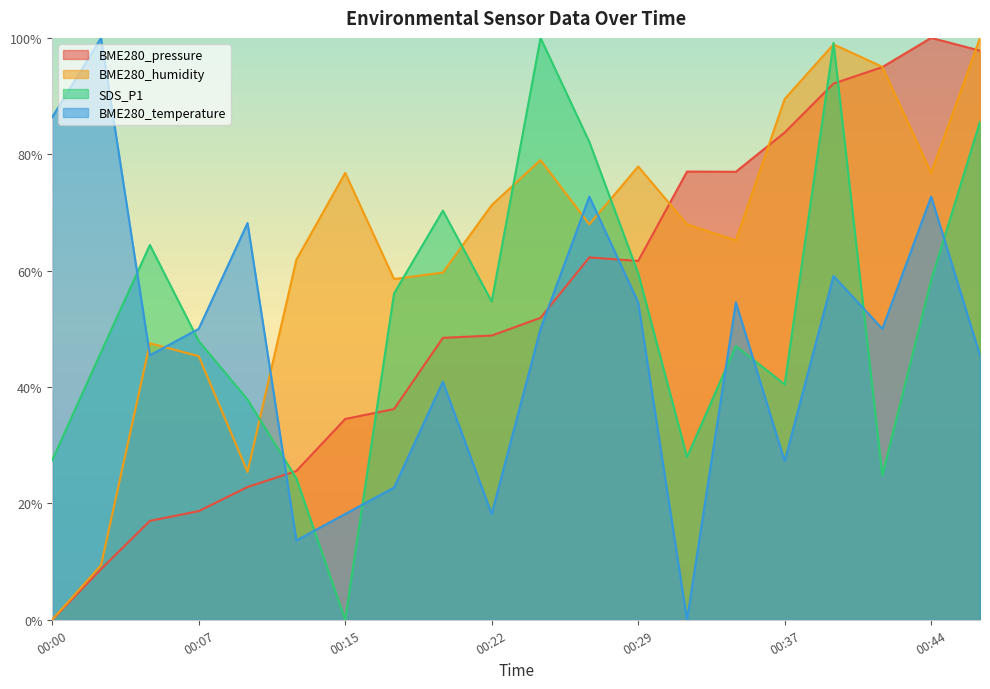

Which series has the largest range (max minus min)?

BME280_pressure